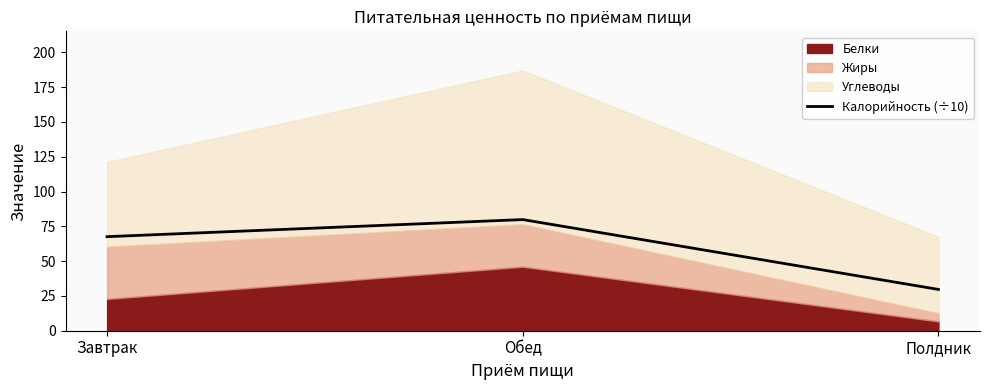

At which label is Калорийность (÷10) closest to 54?

Завтрак